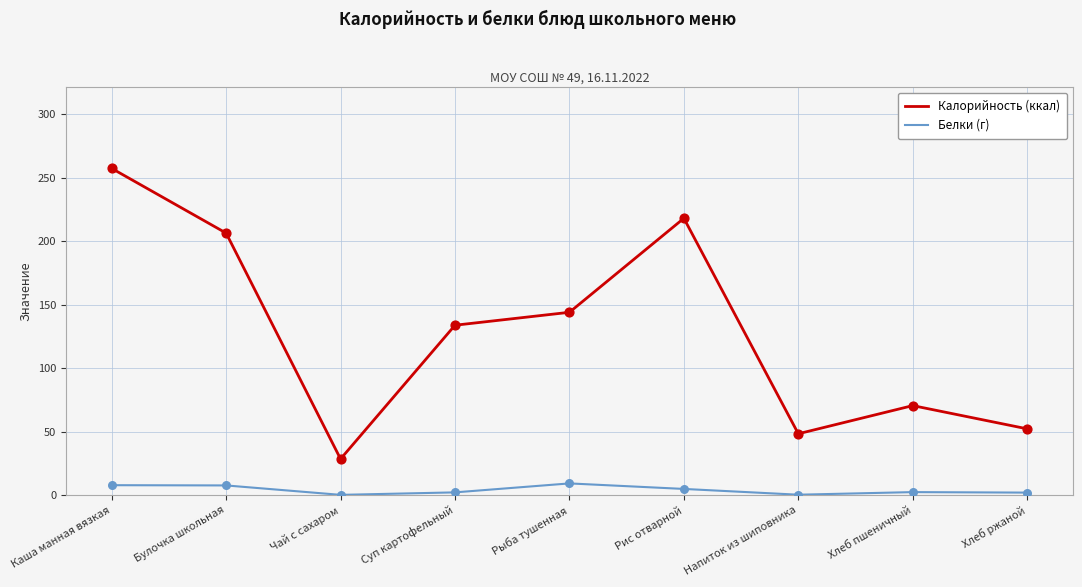

What is the total value across all series at Рыба тушенная?

153.2